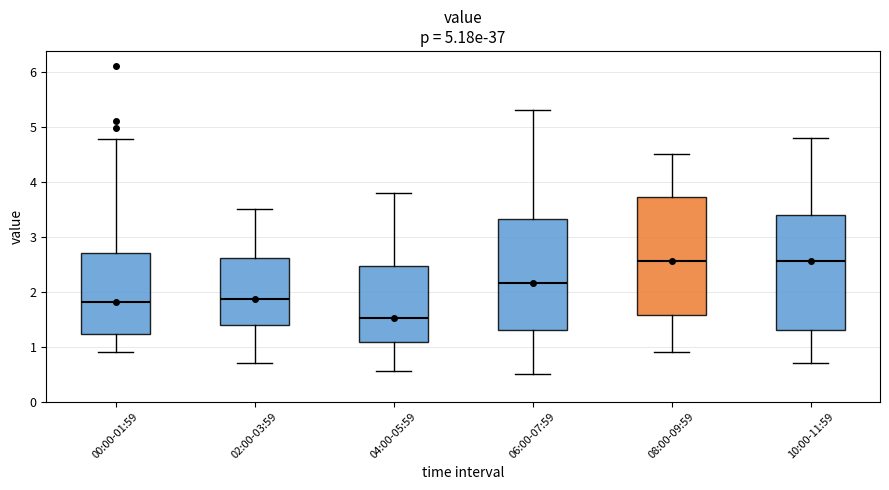

Reading left to right, read every box against the y-axis: the position of its median line, the range the box covers, and the ends of its whiskers. The values are not printed on the chart, so give them approximately, as read against the axis.

00:00-01:59: median 1.8, box 1.2 to 2.7, whiskers 0.9 to 4.8
02:00-03:59: median 1.9, box 1.4 to 2.6, whiskers 0.7 to 3.5
04:00-05:59: median 1.5, box 1.1 to 2.5, whiskers 0.6 to 3.8
06:00-07:59: median 2.2, box 1.3 to 3.3, whiskers 0.5 to 5.3
08:00-09:59: median 2.6, box 1.6 to 3.7, whiskers 0.9 to 4.5
10:00-11:59: median 2.6, box 1.3 to 3.4, whiskers 0.7 to 4.8